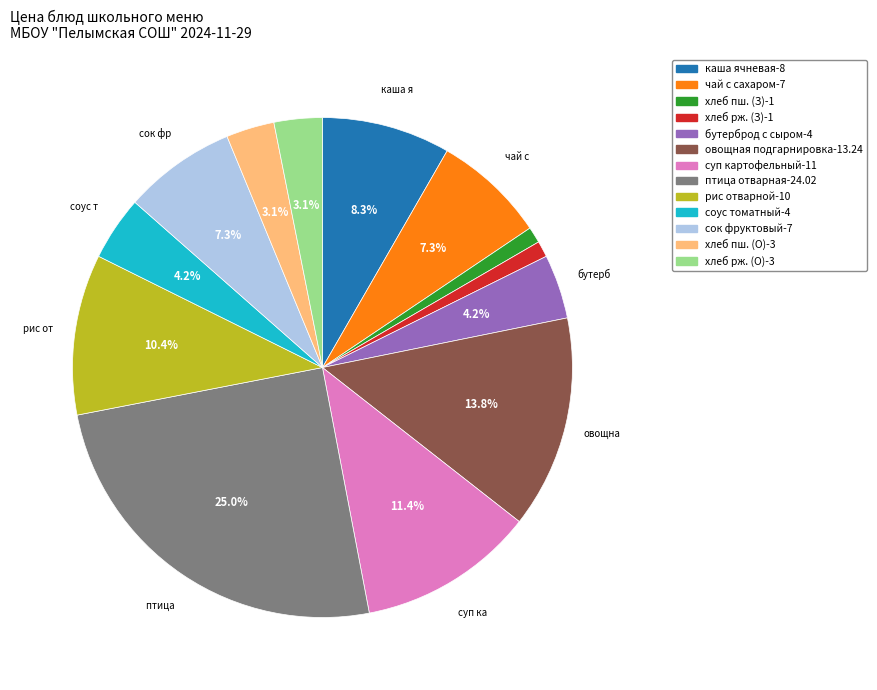

Is there any slice that represents more than half of the pie?

No